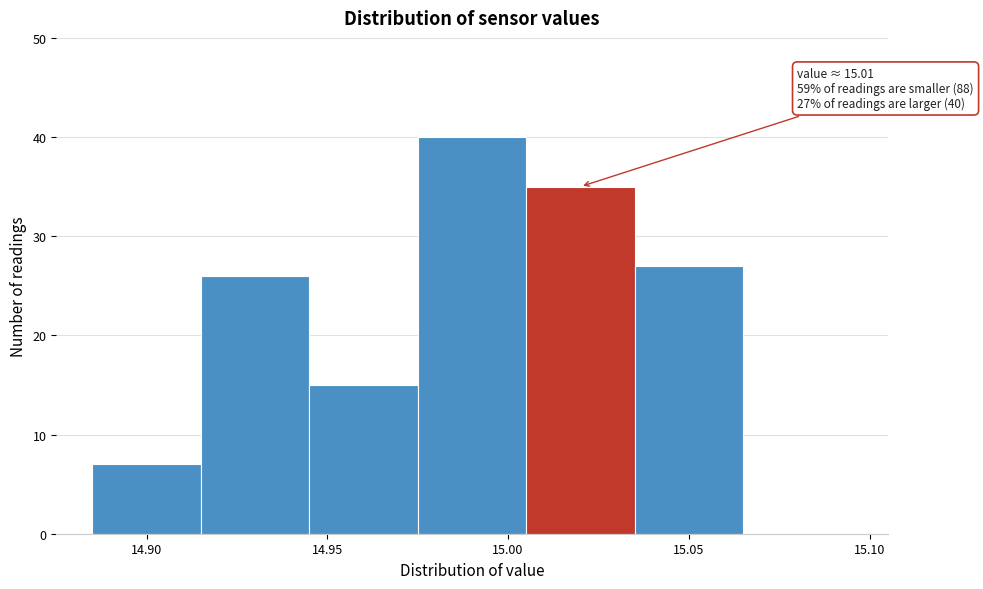

Which range on the x-axis has the tallest bar?

14.975 to 15.005